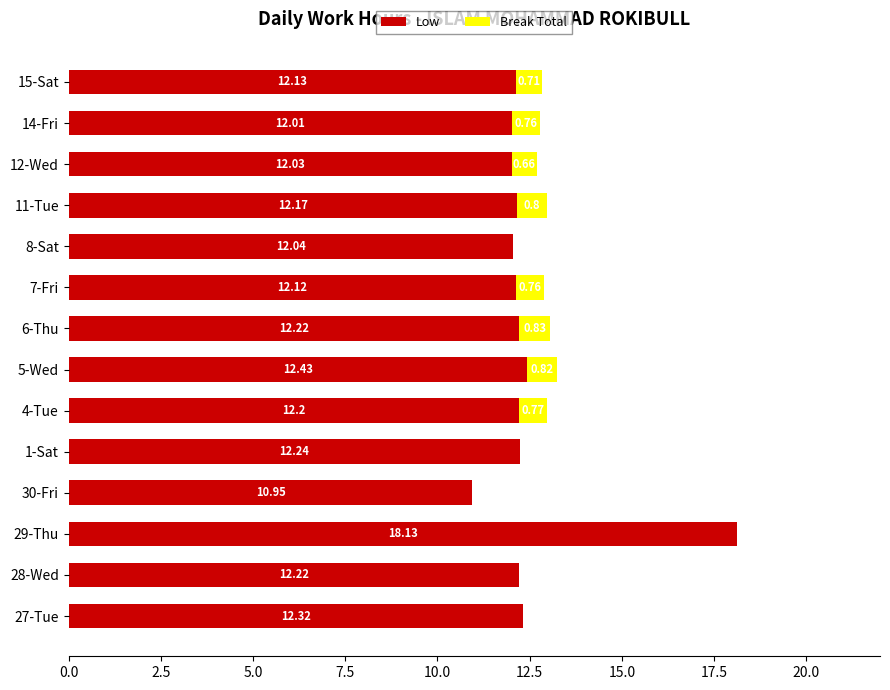

What is the total value across all series at 14-Fri?

12.8